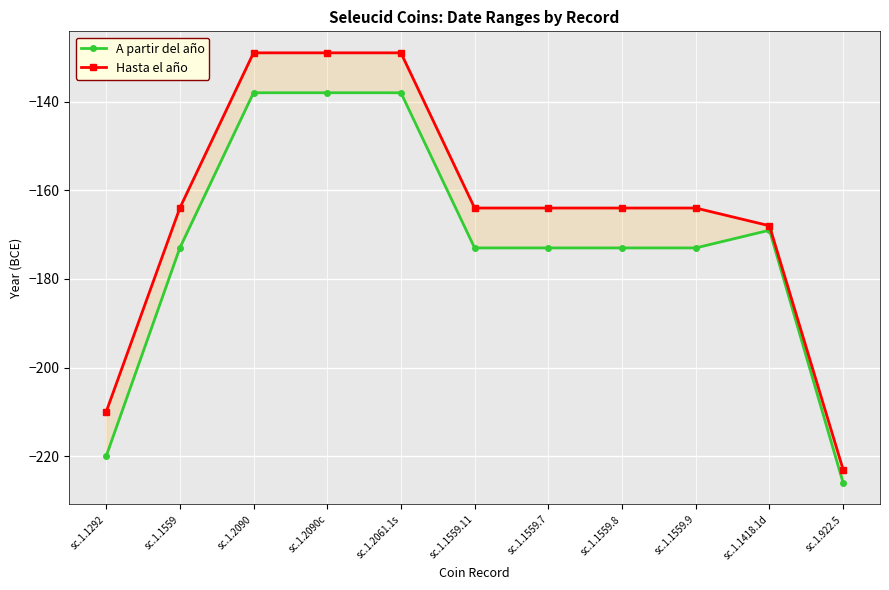

Which category has the lowest value in the Hasta el año series?

sc.1.922.5